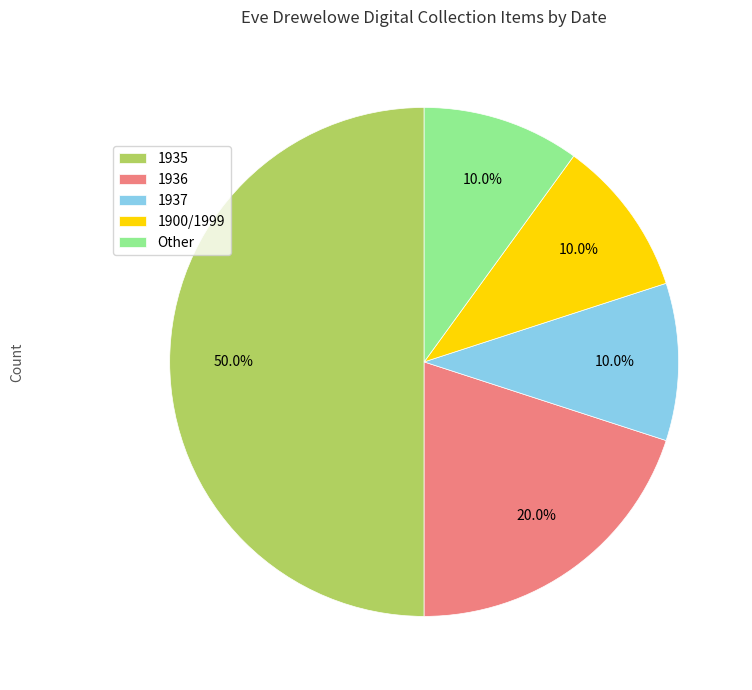

Is the sum of 1900/1999 and 1936 greater than half?

No